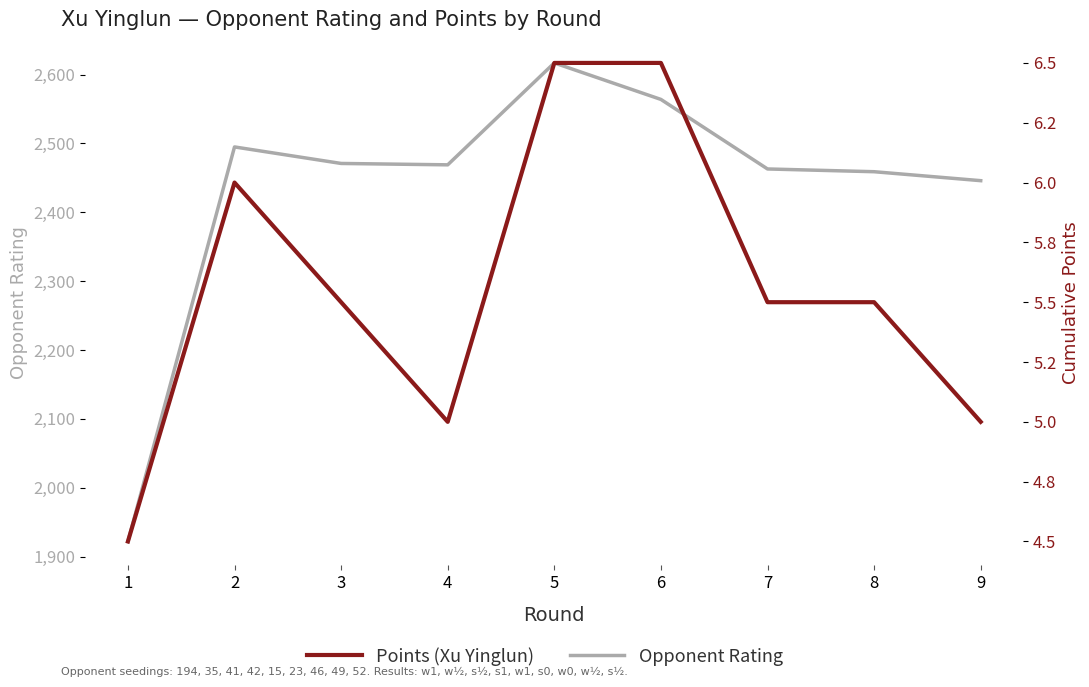

Which series has the largest total across all categories?

Opponent Rating